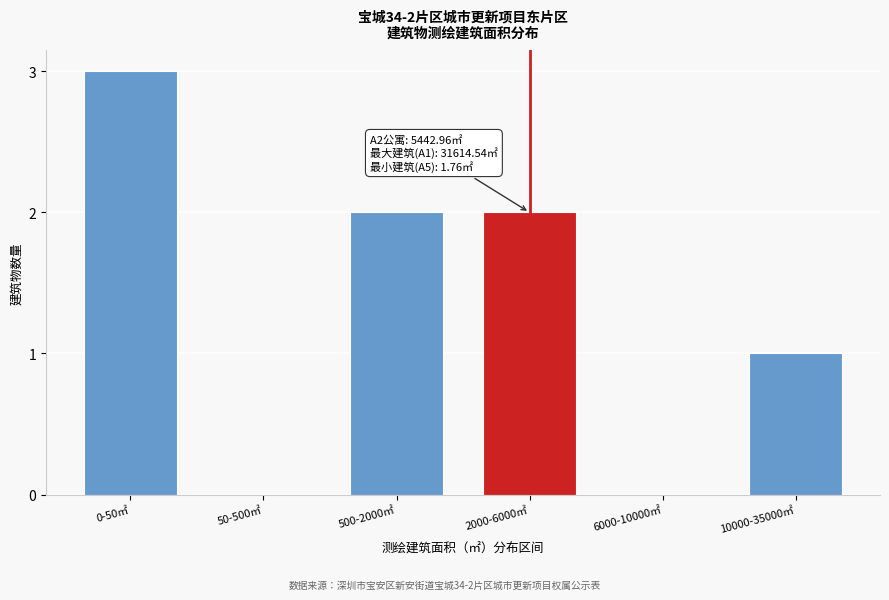

Reading left to right, transcribe all the data shown in this chart.

0-50㎡=3	50-500㎡=0	500-2000㎡=2	2000-6000㎡=2	6000-10000㎡=0	10000-35000㎡=1